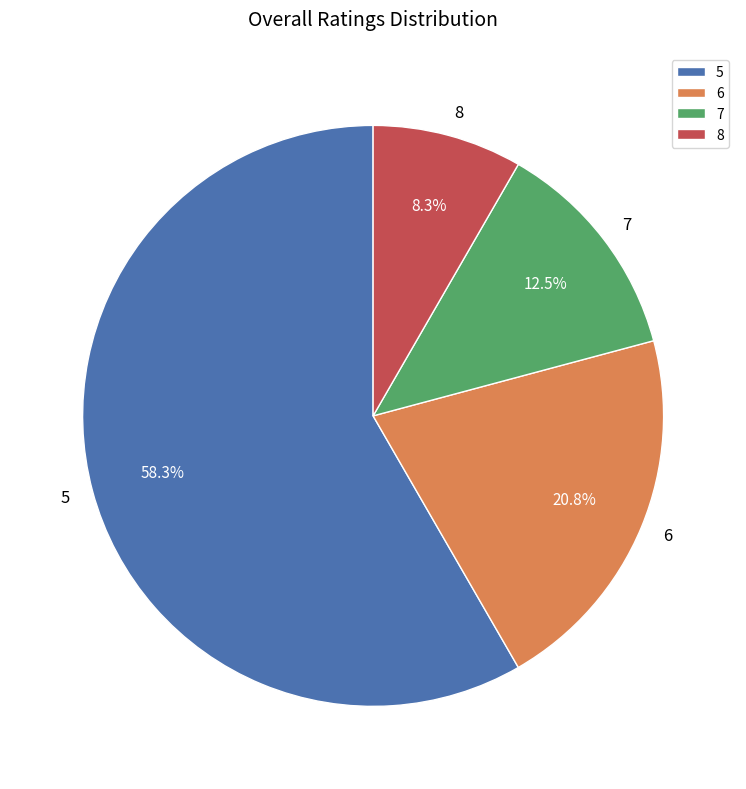

Which has a higher value, 5 or 7?

5